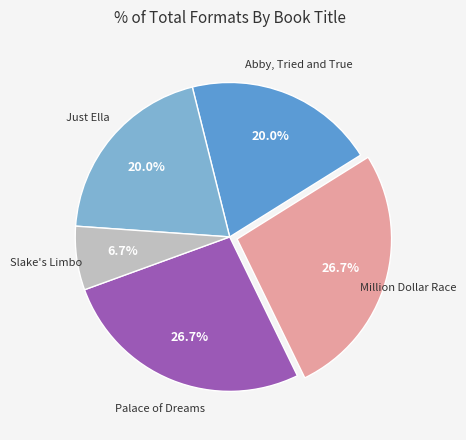

Is there a majority slice in this chart?

No